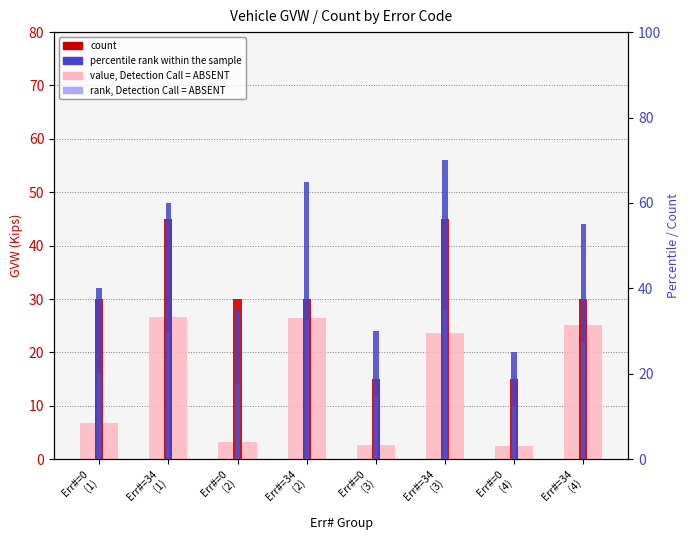

Where does the value, Detection Call = ABSENT series first go above 23?

Err#=34
(1)